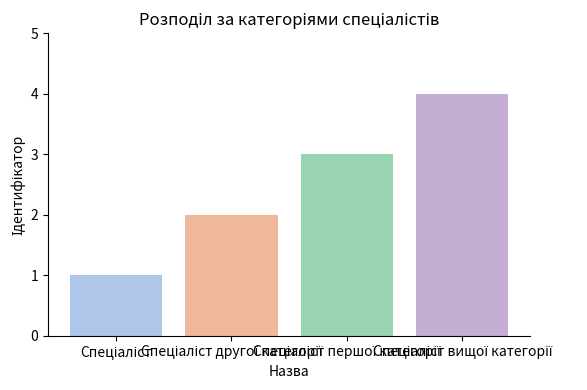

True or false: the data shows 3 at Спеціаліст другої категорії.

False